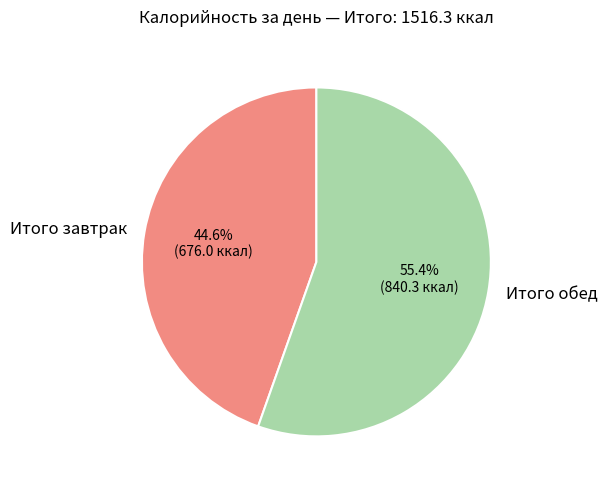

Is Итого завтрак the majority of the pie?

No